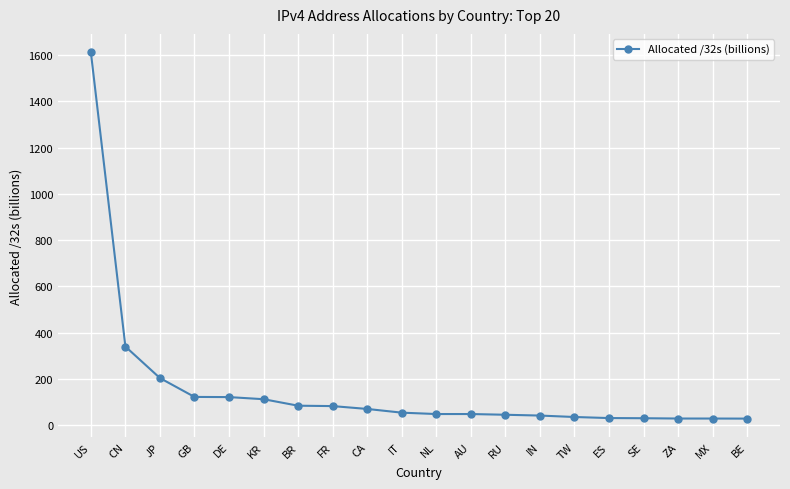

What is the difference between the values at SE and DE?

91.3